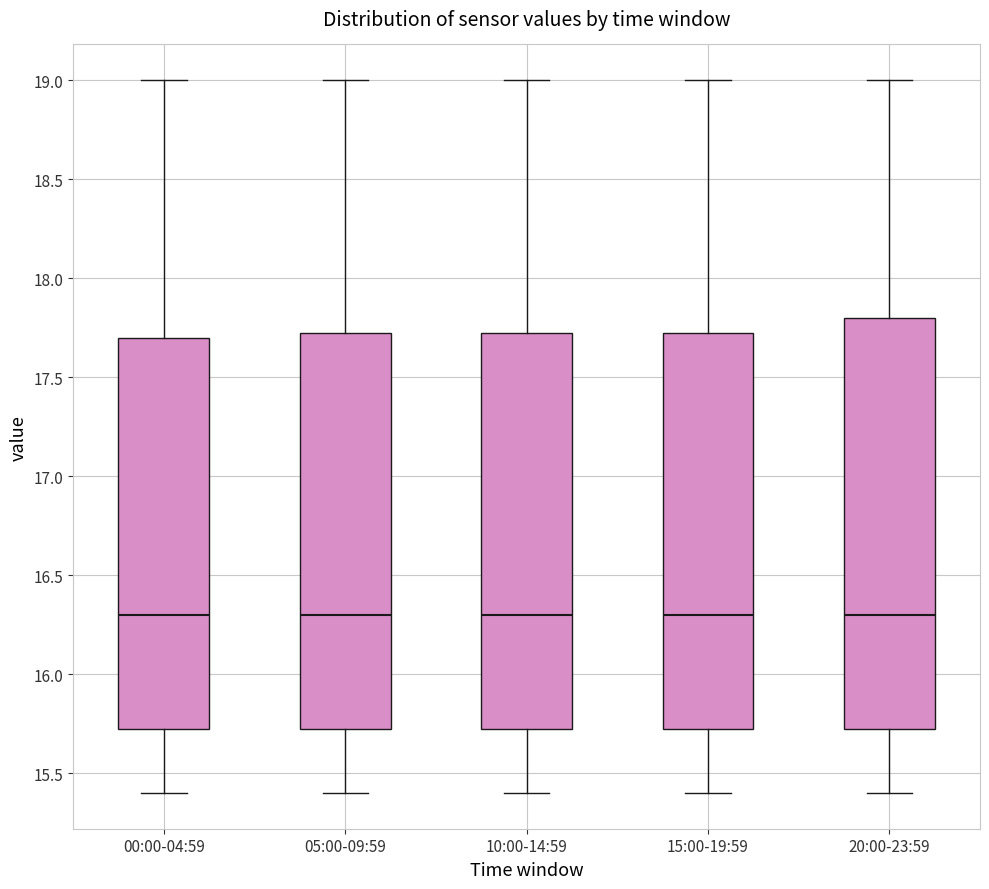

Reading left to right, read every box against the y-axis: the position of its median line, the range the box covers, and the ends of its whiskers. The values are not printed on the chart, so give them approximately, as read against the axis.

00:00-04:59: median 16.30, box 15.75 to 17.70, whiskers 15.40 to 19.00
05:00-09:59: median 16.30, box 15.75 to 17.75, whiskers 15.40 to 19.00
10:00-14:59: median 16.30, box 15.75 to 17.75, whiskers 15.40 to 19.00
15:00-19:59: median 16.30, box 15.75 to 17.75, whiskers 15.40 to 19.00
20:00-23:59: median 16.30, box 15.75 to 17.80, whiskers 15.40 to 19.00